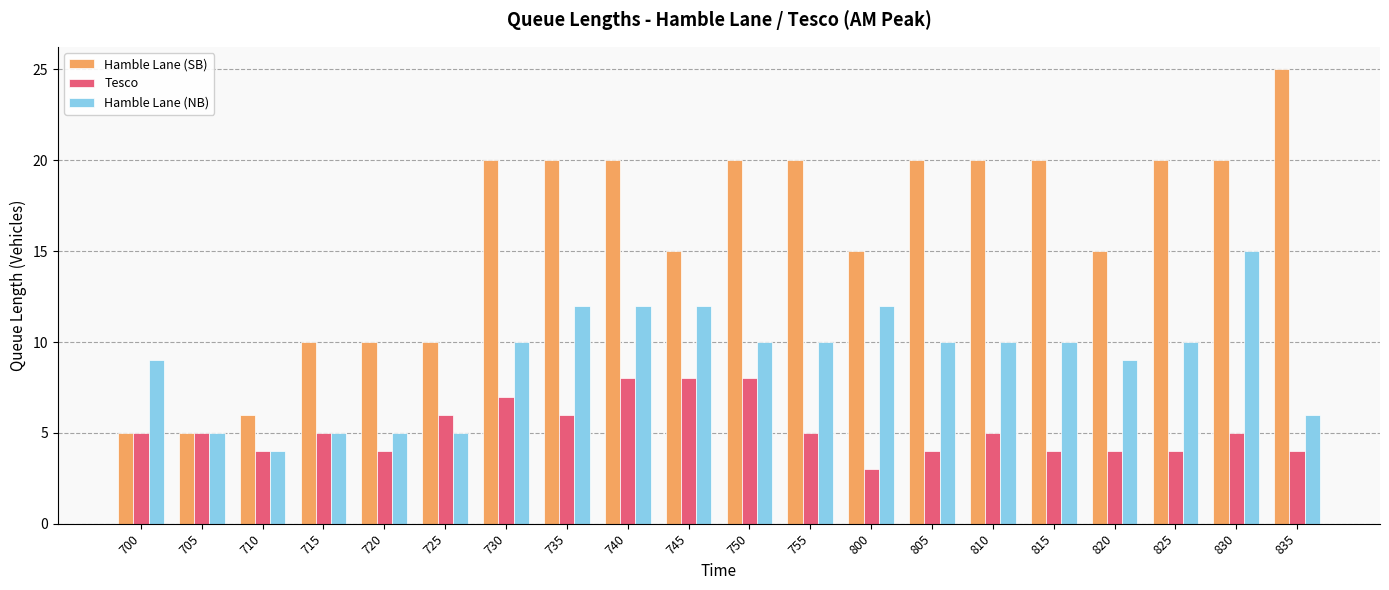

Is the value of Hamble Lane (NB) at 815 greater than the value of Tesco at 715?

Yes